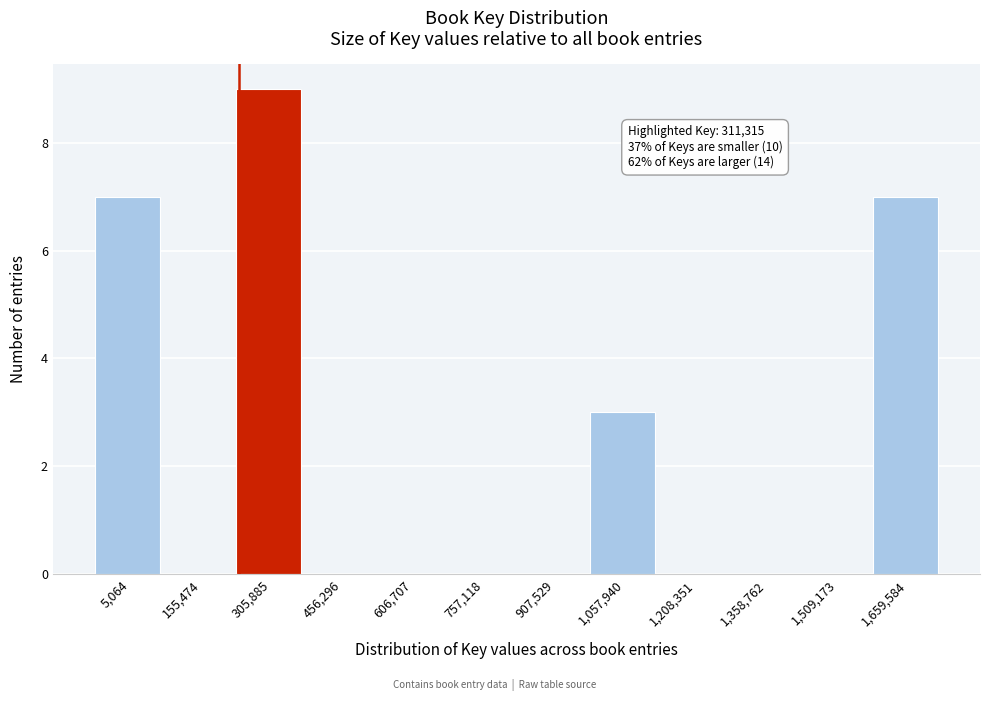

Reading right to left, transcribe all the data shown in this chart.

1,659,584=7	1,509,173=0	1,358,762=0	1,208,351=0	1,057,940=3	907,529=0	757,118=0	606,707=0	456,296=0	305,885=9	155,474=0	5,064=7